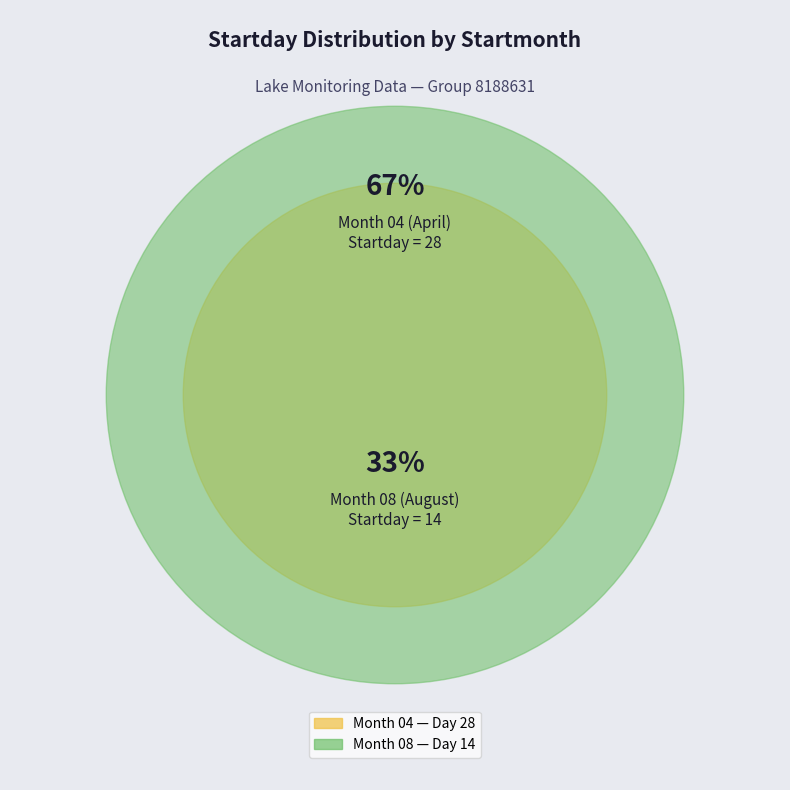

True or false: 08 accounts for 39% of the total.

False